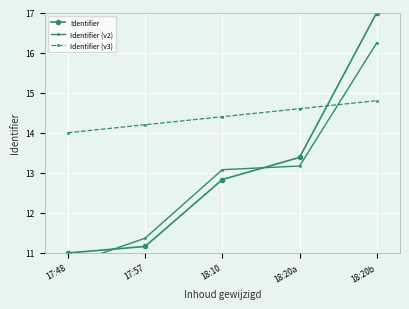

Reading left to right, transcribe all the data shown in this chart.

Identifier: 11.0	11.2	12.8	13.4	17.0
Identifier (v2): 10.7	11.4	13.1	13.2	16.2
Identifier (v3): 14.0	14.2	14.4	14.6	14.8